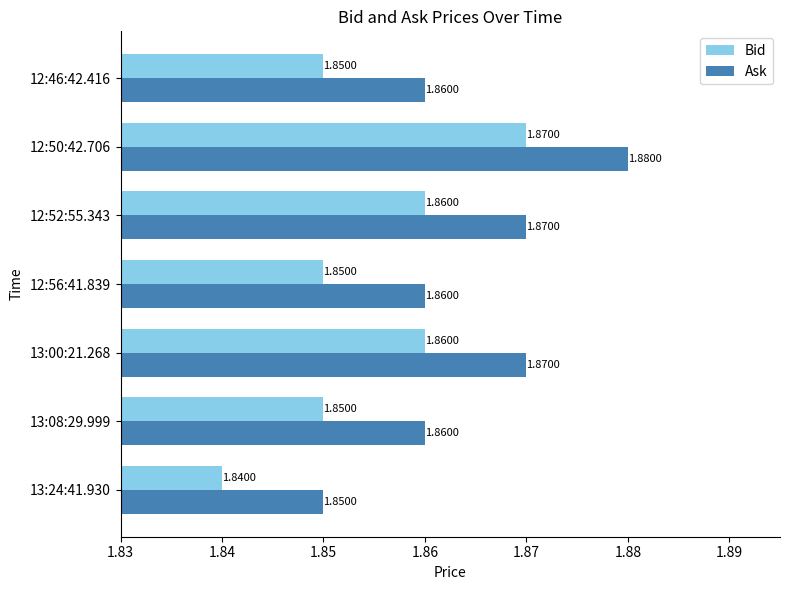

Which series has the largest total across all categories?

Ask